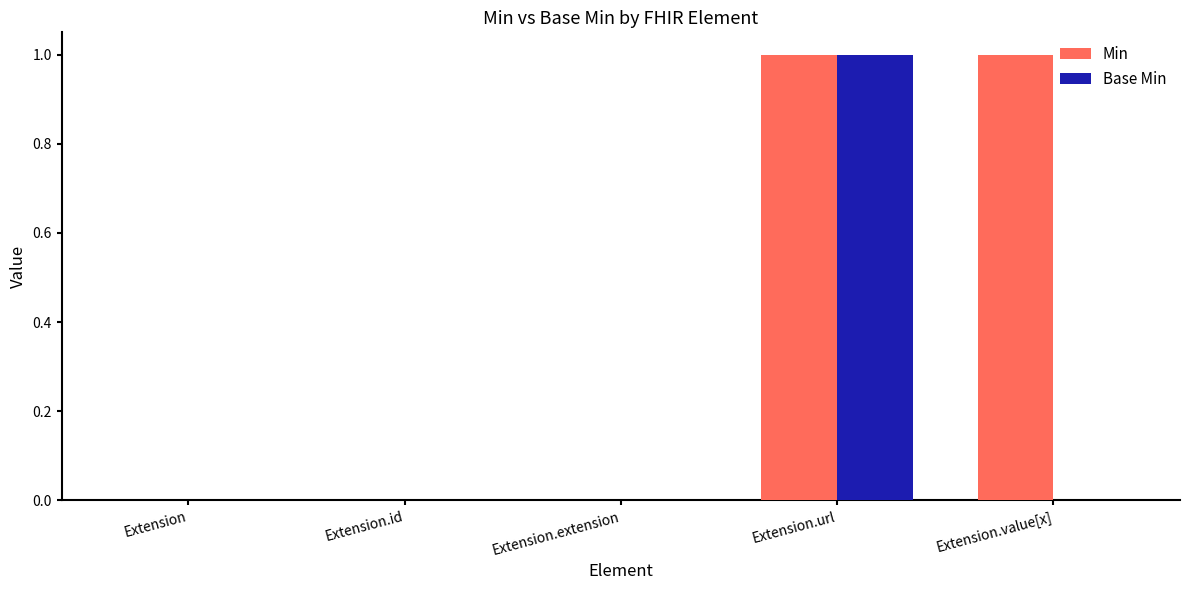

Reading left to right, what are all the values shown in this chart?

Min: 0	0	0	1	1
Base Min: 0	0	0	1	0